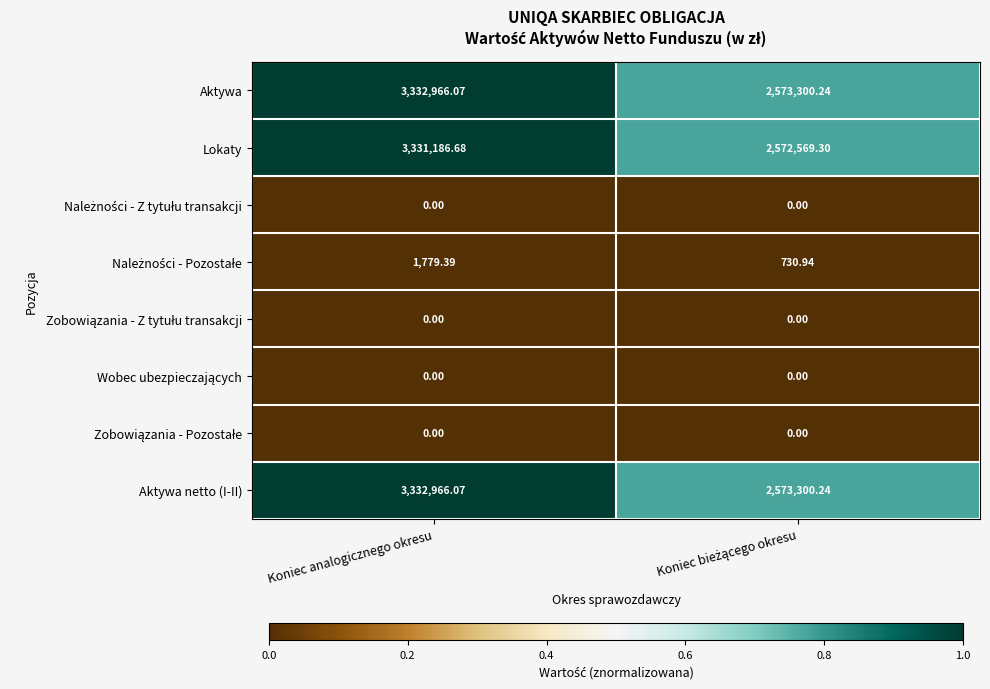

Which label corresponds to the largest value in the chart?

Koniec analogicznego okresu